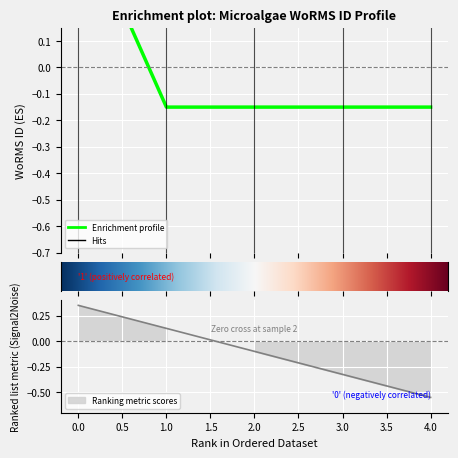

How many lines are shown in the chart?

1